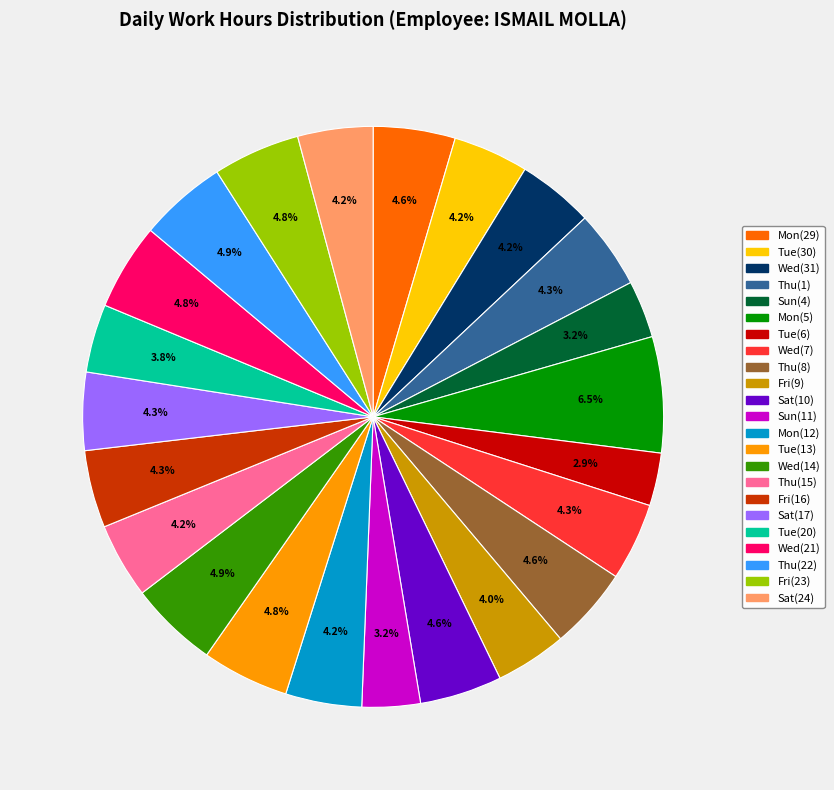

Combined, do Fri(16) and Thu(1) account for over 50%?

No